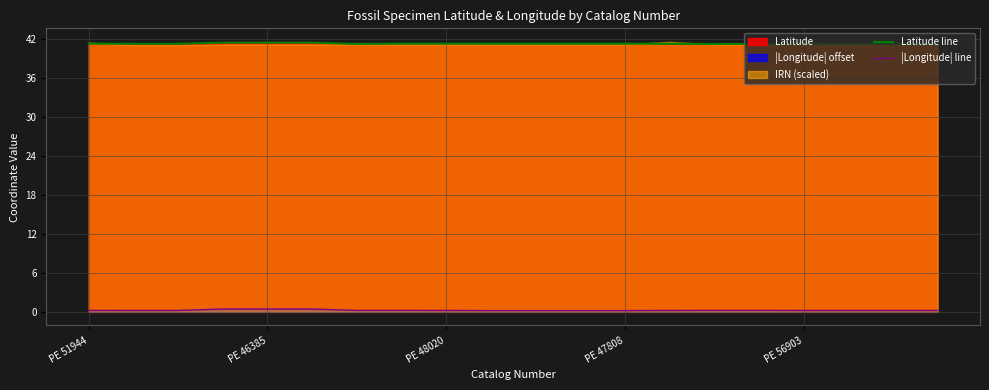

Rank the series by their average value, from lowest to highest.

|Longitude| line, Latitude line